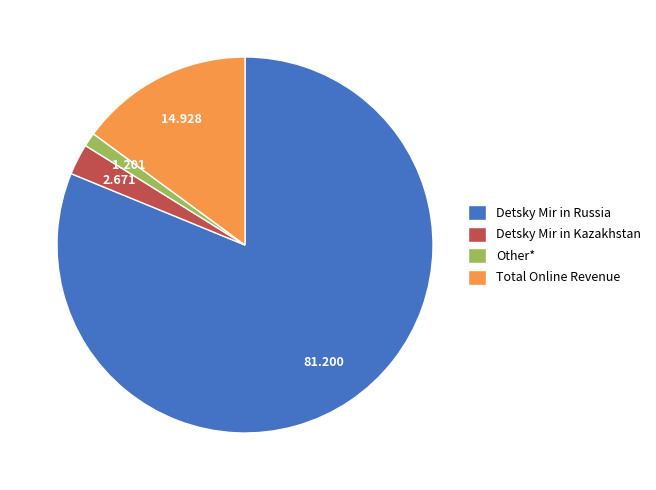

True or false: Detsky Mir in Kazakhstan accounts for 3% of the total.

True